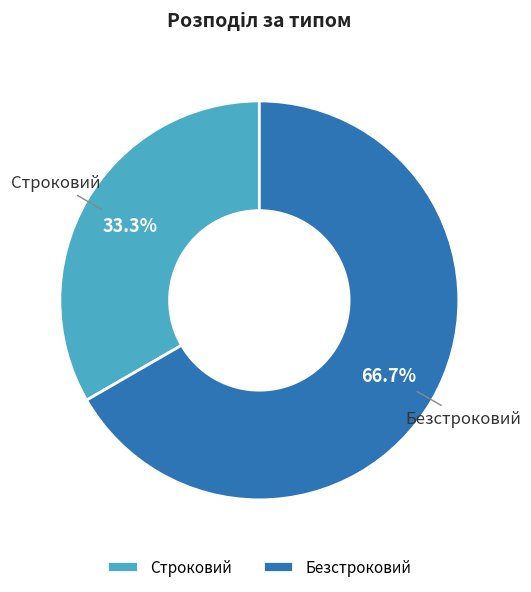

True or false: Строковий accounts for 33% of the total.

True